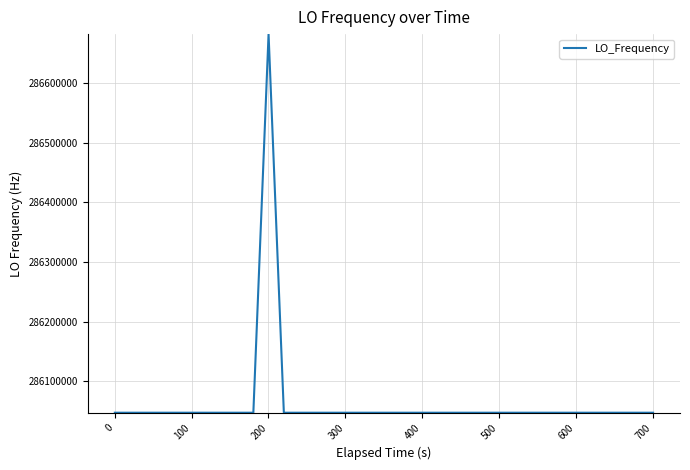

What is the greatest value displayed?

286682702.3